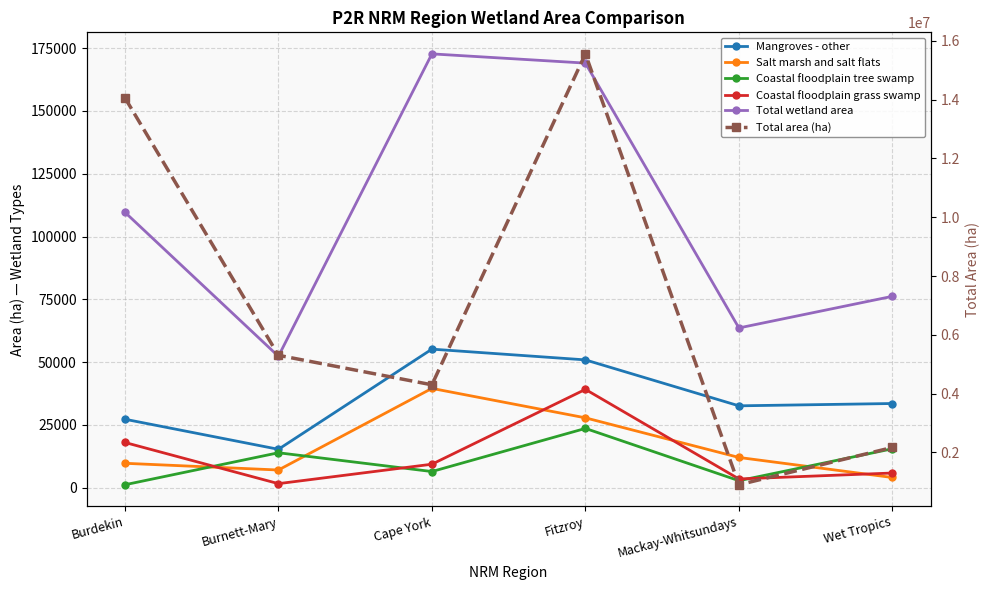

Rank the series at Mackay-Whitsundays from lowest to highest value.

Coastal floodplain tree swamp, Coastal floodplain grass swamp, Salt marsh and salt flats, Mangroves - other, Total wetland area, Total area (ha)